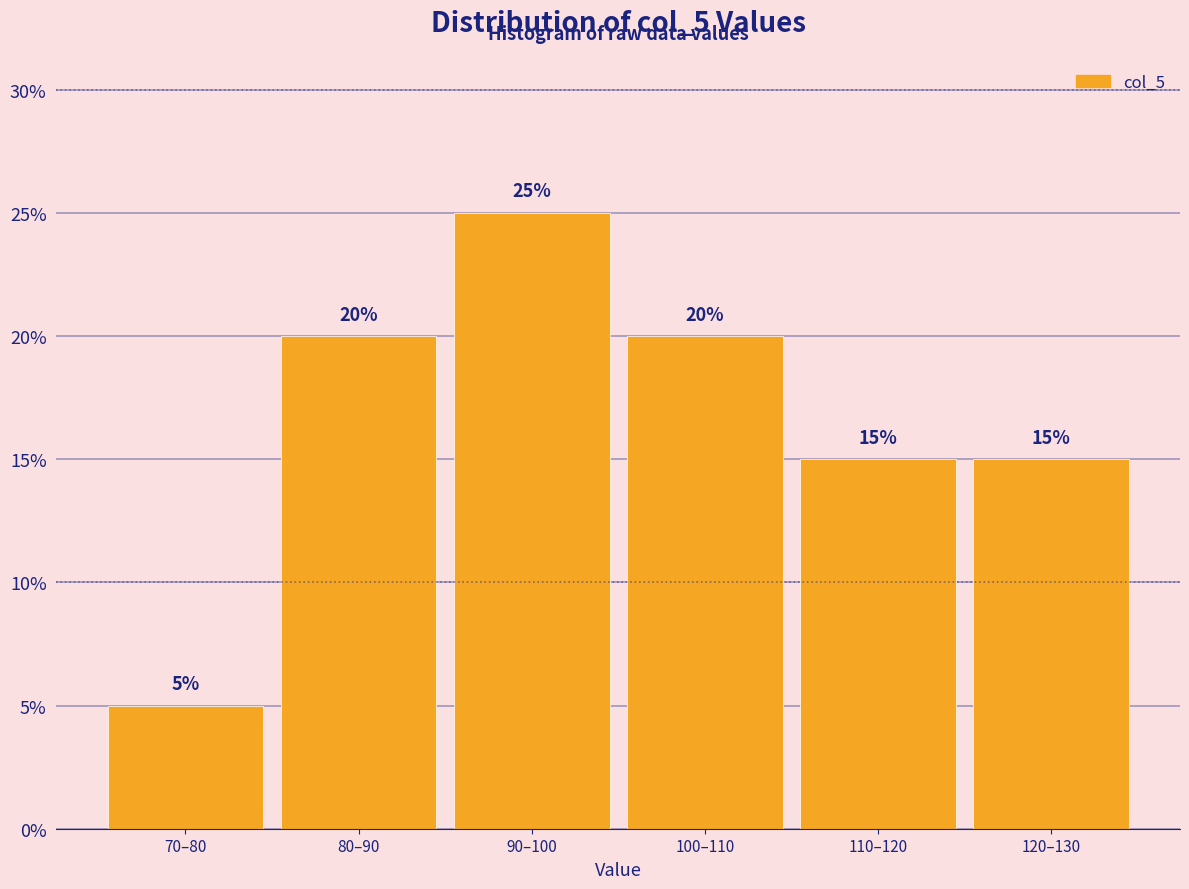

Reading left to right, transcribe all the data shown in this chart.

5	20	25	20	15	15